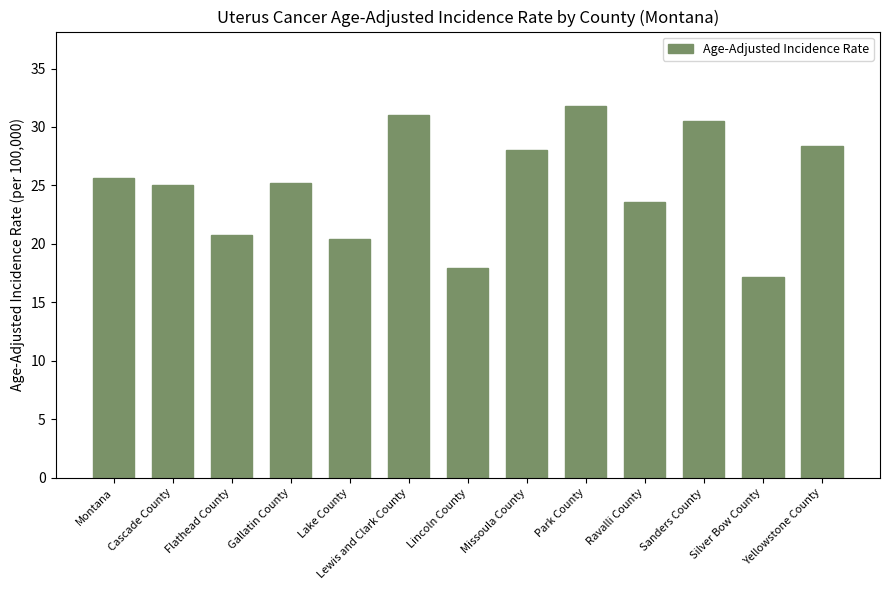

What value does the data have at Cascade County?

25.0